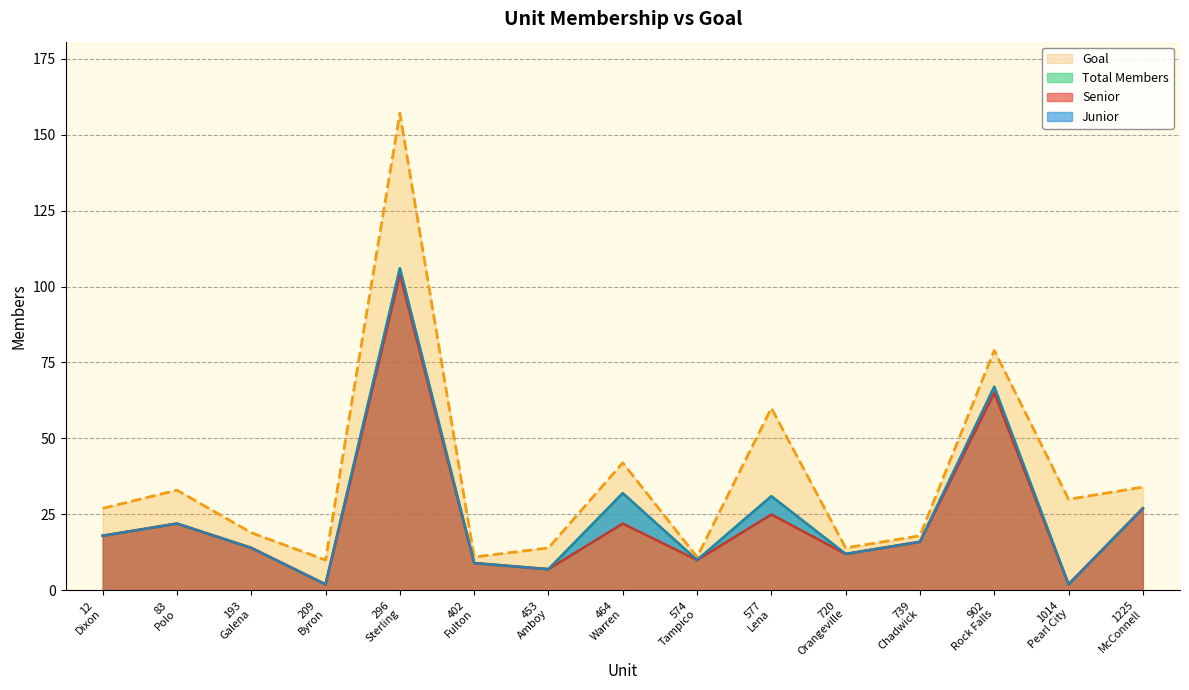

Where does the Senior series first go above 16?

12
Dixon